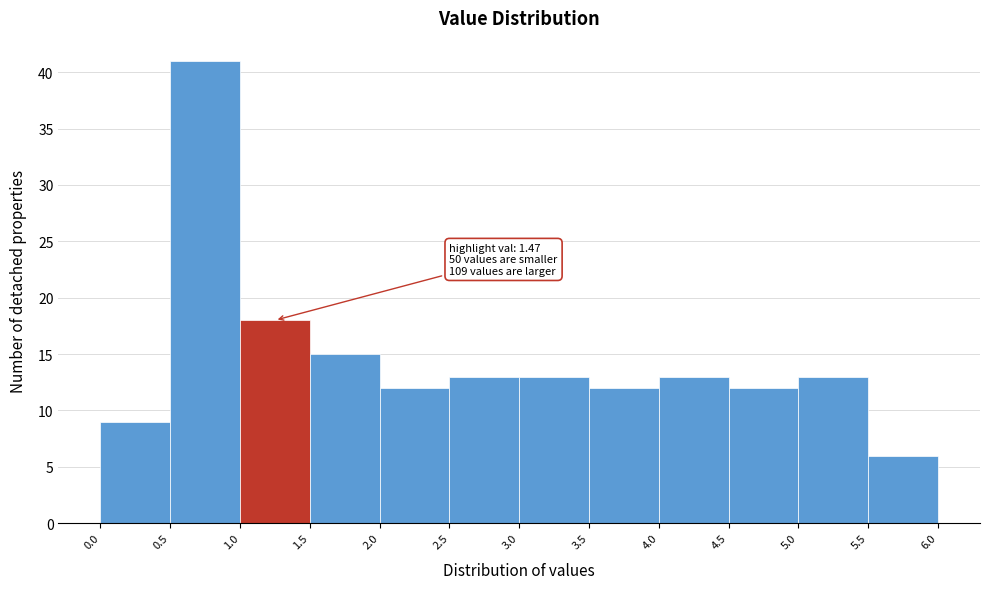

Which range on the x-axis has the tallest bar?

0.5 to 1.0